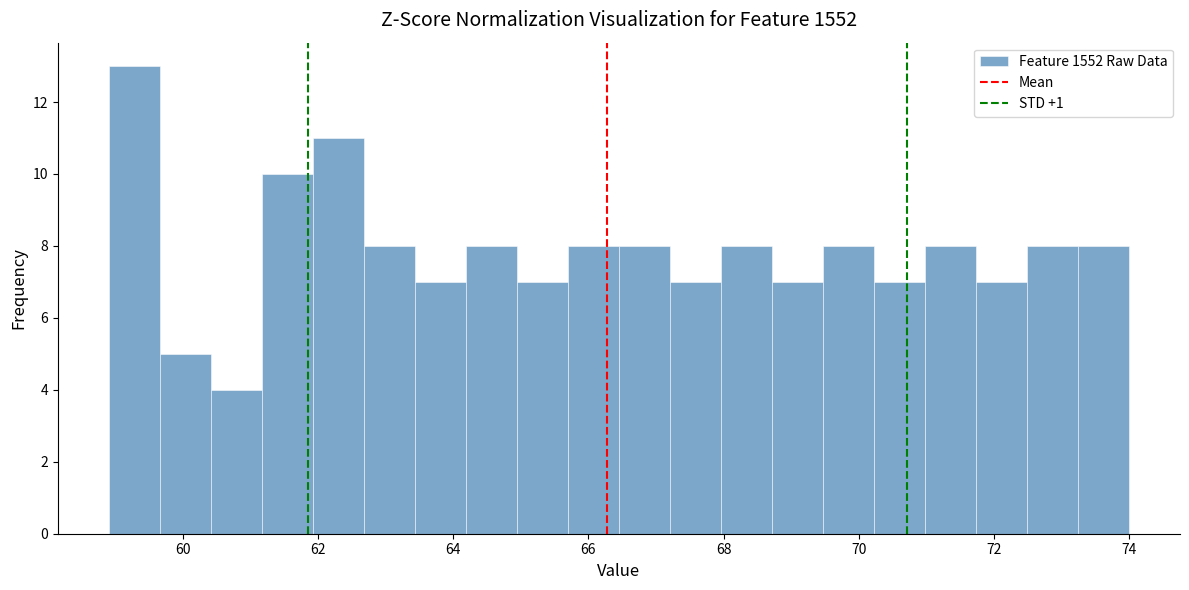

Read against the x-axis, roughly where is the centre of the tallest bar?

59.2